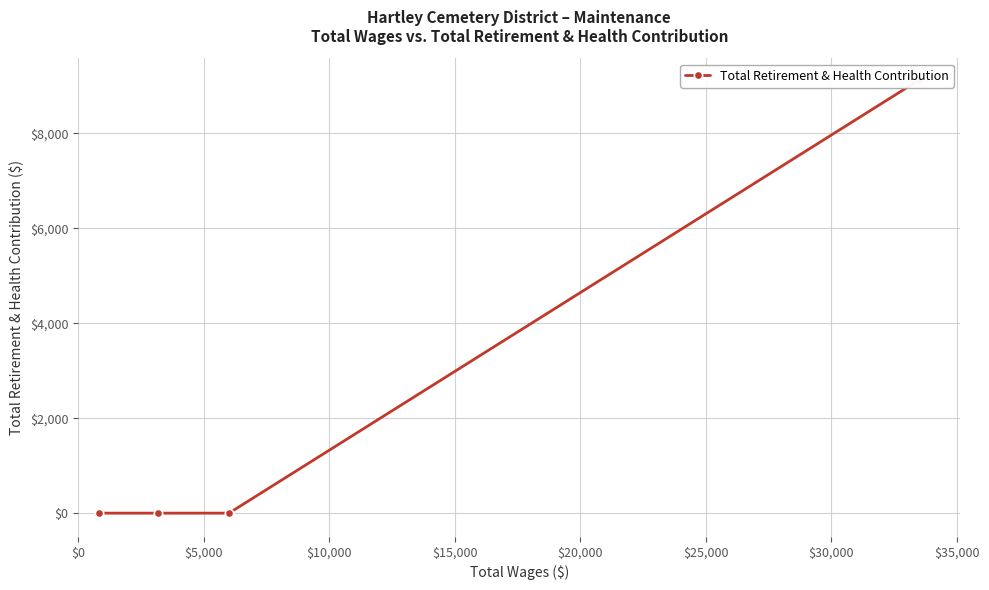

How many positive values are there?

1